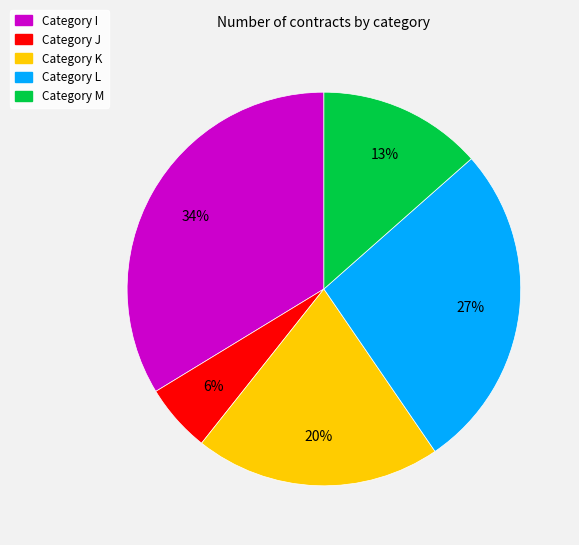

To the nearest percent, what is the average slice percentage?

20%